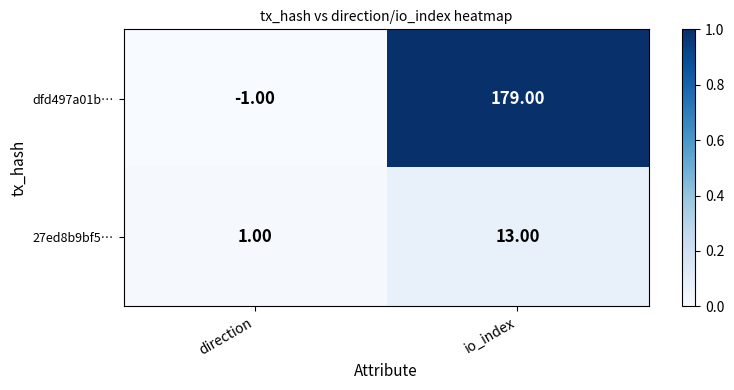

What is the average value of the dfd497a01b… series?

89